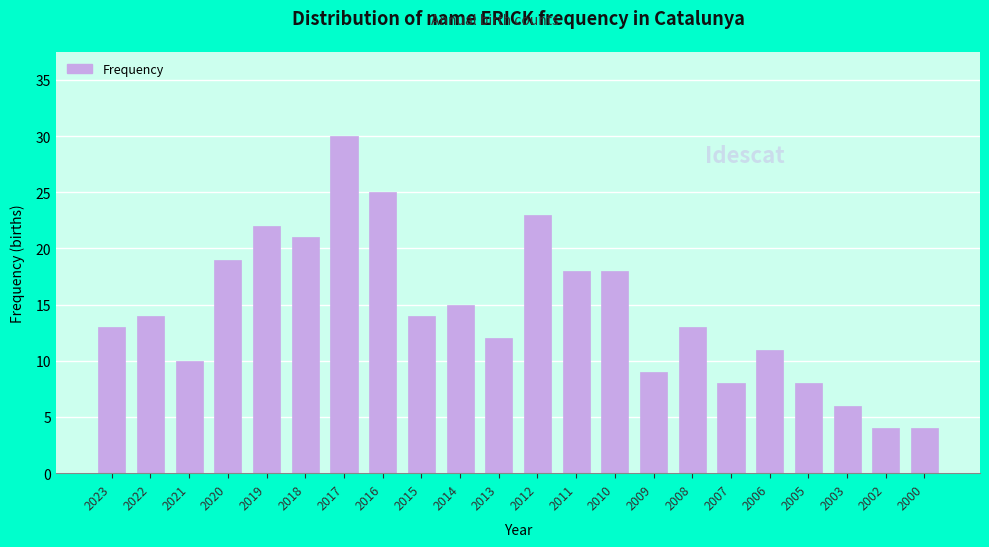

Reading left to right, extract all data points from this chart.

2023=13	2022=14	2021=10	2020=19	2019=22	2018=21	2017=30	2016=25	2015=14	2014=15	2013=12	2012=23	2011=18	2010=18	2009=9	2008=13	2007=8	2006=11	2005=8	2003=6	2002=4	2000=4